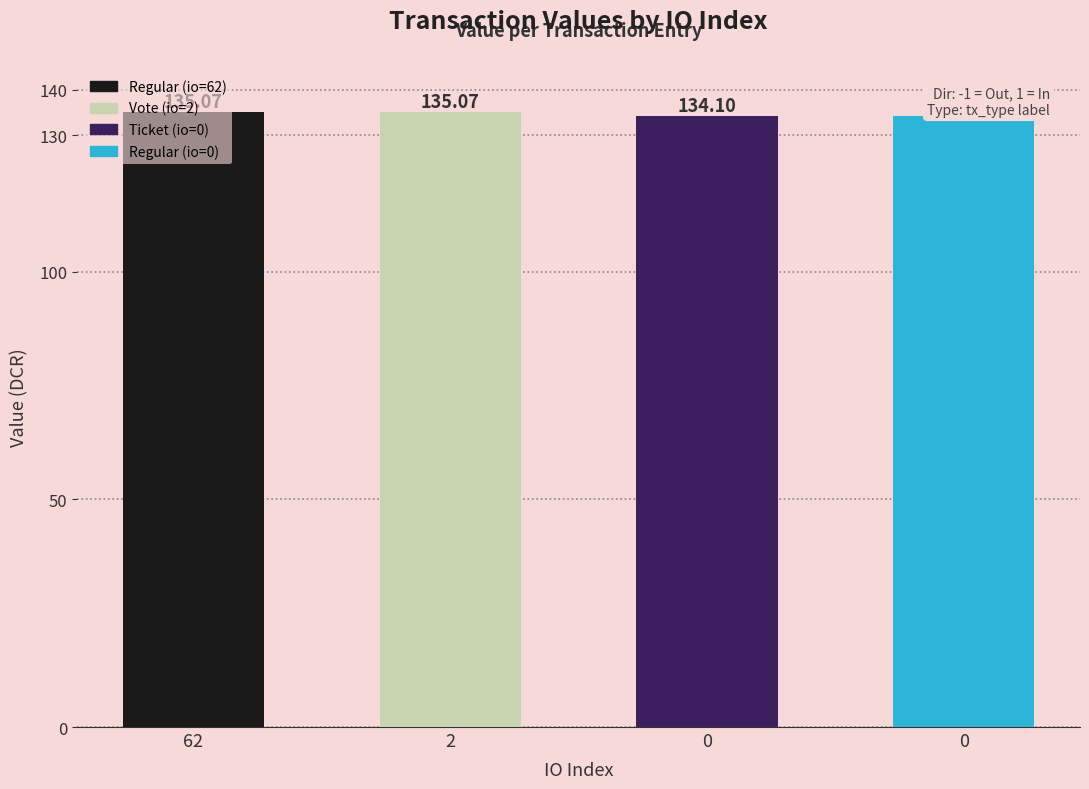

Rank the categories by value from lowest to highest.

0, 0, 62, 2